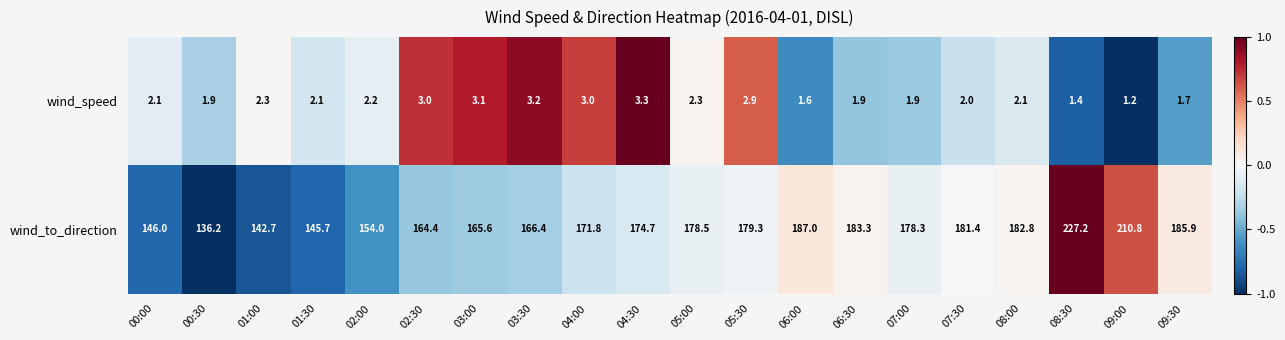

Which label corresponds to the smallest value in the chart?

09:00